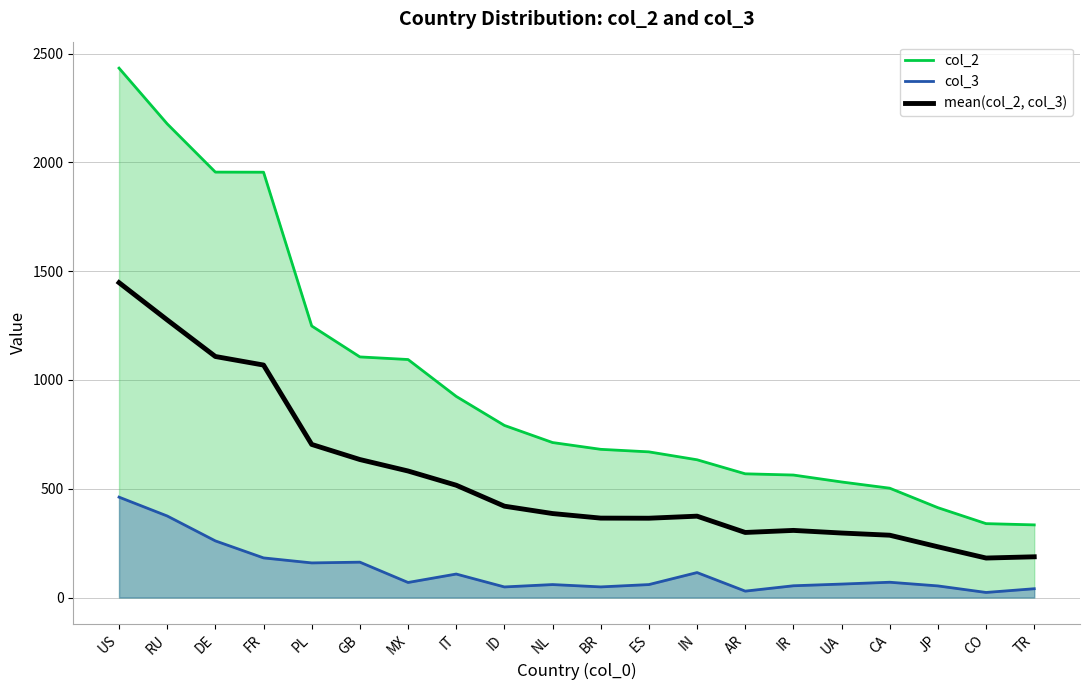

Which series has the widest spread of values?

col_2